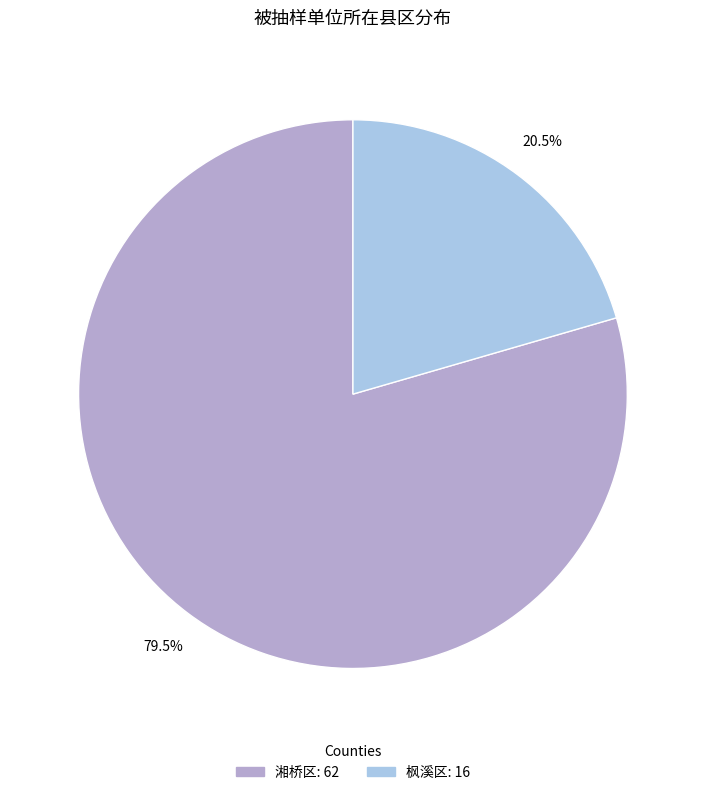

What portion of the pie excludes 湘桥区?

20.5%